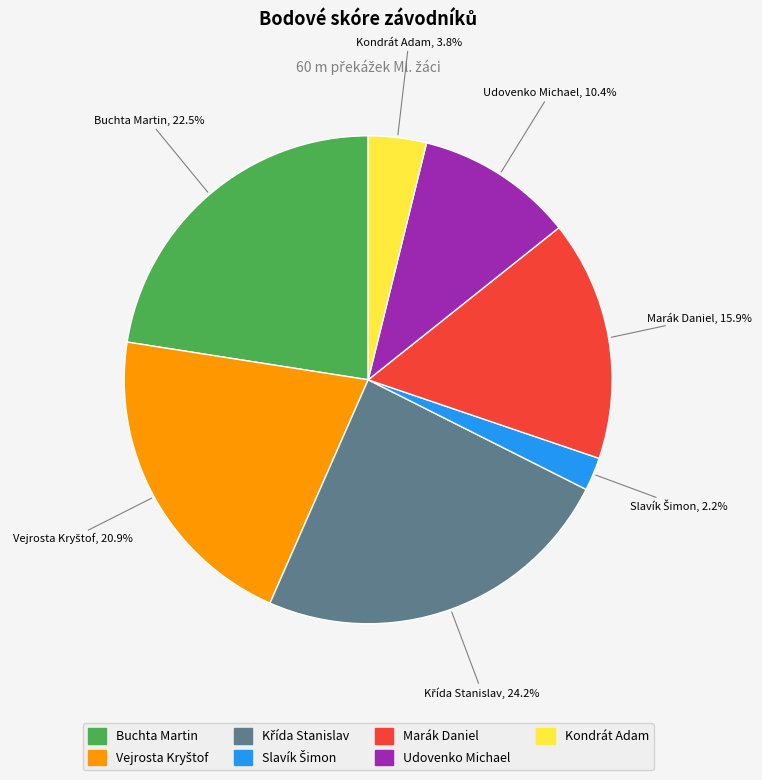

Approximately how many times larger is the value at Buchta Martin compared to Marák Daniel?

1.4